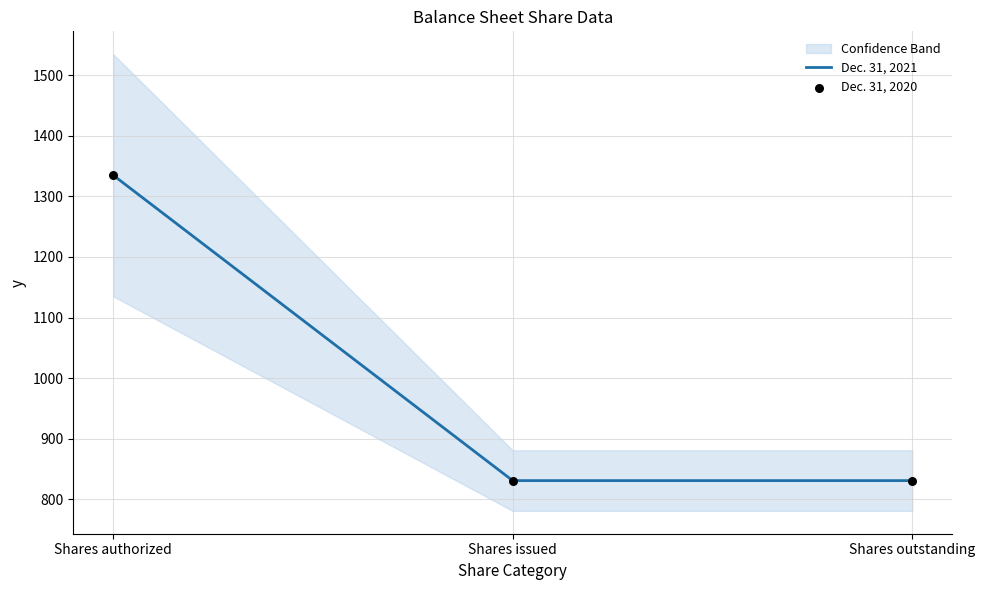

What is the total value across all series at Shares issued?

1661.1